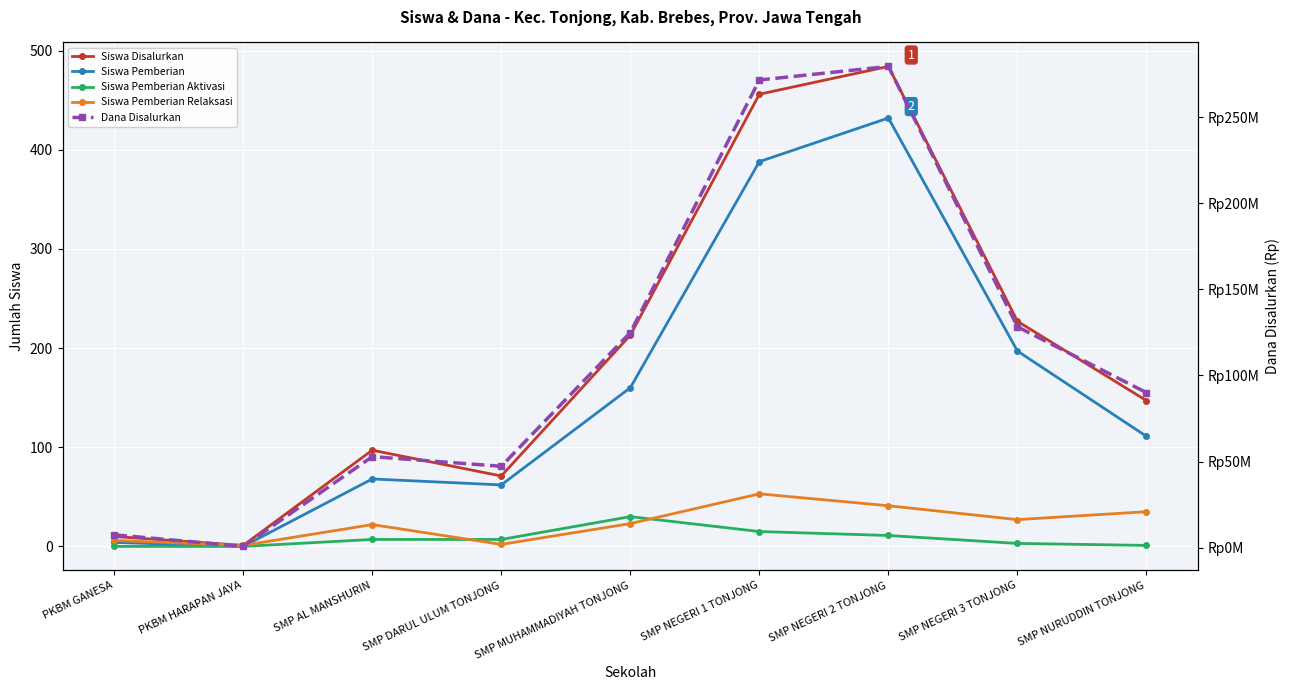

Reading left to right, list all the values displayed in this chart.

Siswa Disalurkan: PKBM GANESA=10	PKBM HARAPAN JAYA=1	SMP AL MANSHURIN=97	SMP DARUL ULUM TONJONG=71	SMP MUHAMMADIYAH TONJONG=213	SMP NEGERI 1 TONJONG=456	SMP NEGERI 2 TONJONG=484	SMP NEGERI 3 TONJONG=227	SMP NURUDDIN TONJONG=147
Siswa Pemberian: PKBM GANESA=4	PKBM HARAPAN JAYA=0	SMP AL MANSHURIN=68	SMP DARUL ULUM TONJONG=62	SMP MUHAMMADIYAH TONJONG=160	SMP NEGERI 1 TONJONG=388	SMP NEGERI 2 TONJONG=432	SMP NEGERI 3 TONJONG=197	SMP NURUDDIN TONJONG=111
Siswa Pemberian Aktivasi: PKBM GANESA=0	PKBM HARAPAN JAYA=0	SMP AL MANSHURIN=7	SMP DARUL ULUM TONJONG=7	SMP MUHAMMADIYAH TONJONG=30	SMP NEGERI 1 TONJONG=15	SMP NEGERI 2 TONJONG=11	SMP NEGERI 3 TONJONG=3	SMP NURUDDIN TONJONG=1
Siswa Pemberian Relaksasi: PKBM GANESA=6	PKBM HARAPAN JAYA=1	SMP AL MANSHURIN=22	SMP DARUL ULUM TONJONG=2	SMP MUHAMMADIYAH TONJONG=23	SMP NEGERI 1 TONJONG=53	SMP NEGERI 2 TONJONG=41	SMP NEGERI 3 TONJONG=27	SMP NURUDDIN TONJONG=35
Dana Disalurkan: PKBM GANESA=7500000	PKBM HARAPAN JAYA=750000	SMP AL MANSHURIN=52875000	SMP DARUL ULUM TONJONG=47250000	SMP MUHAMMADIYAH TONJONG=124875000	SMP NEGERI 1 TONJONG=271500000	SMP NEGERI 2 TONJONG=279375000	SMP NEGERI 3 TONJONG=128250000	SMP NURUDDIN TONJONG=90000000